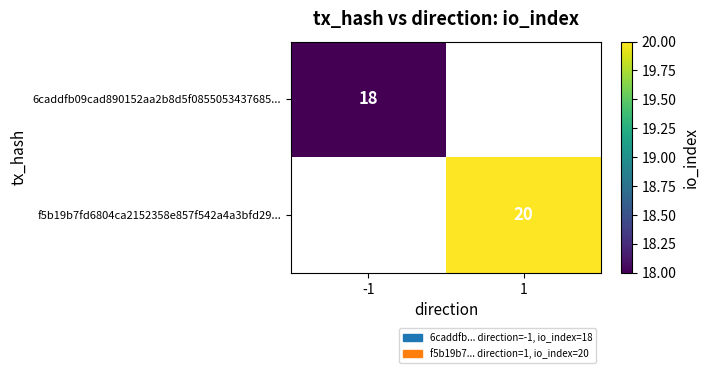

True or false: f5b19b7fd6804ca2152358e857f542a4a3bfd29... has a value of 20 at 1.

True